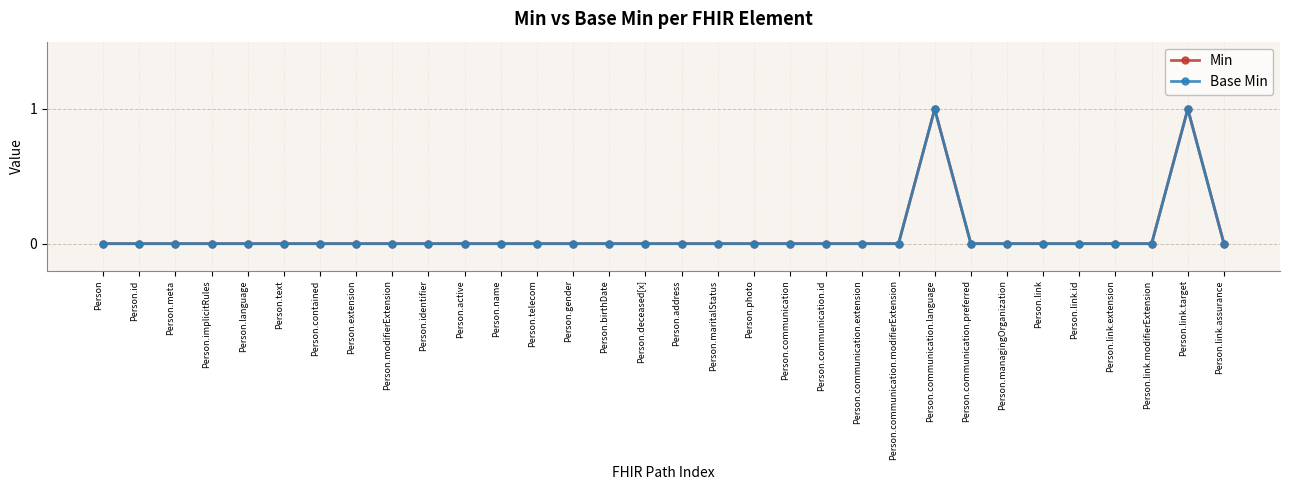

What is the difference between the maximum and minimum values in the Min series?

1